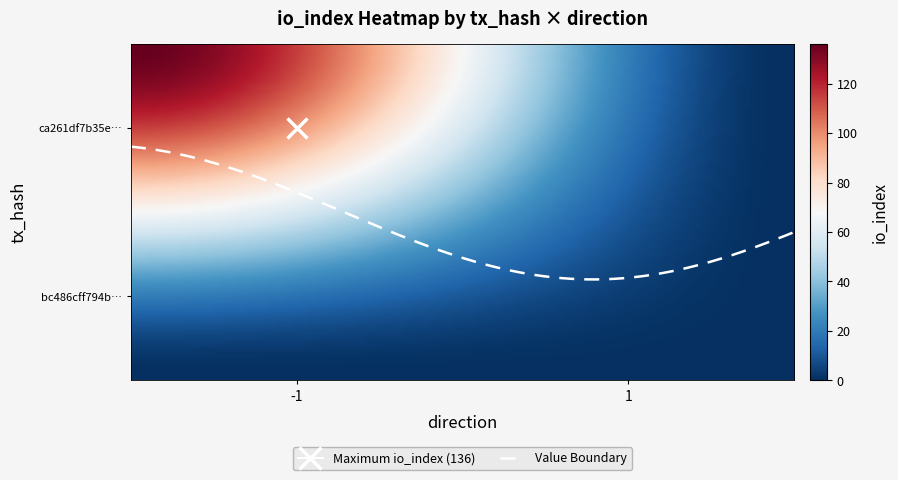

True or false: bc486cff794b308de4a79d48b5e05985fdf33a6 has a value of 0 at io_index.

True